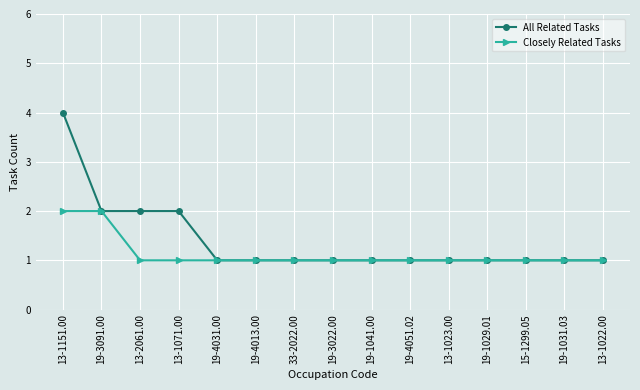

Count the Closely Related Tasks values in the range 1 to 2.

15